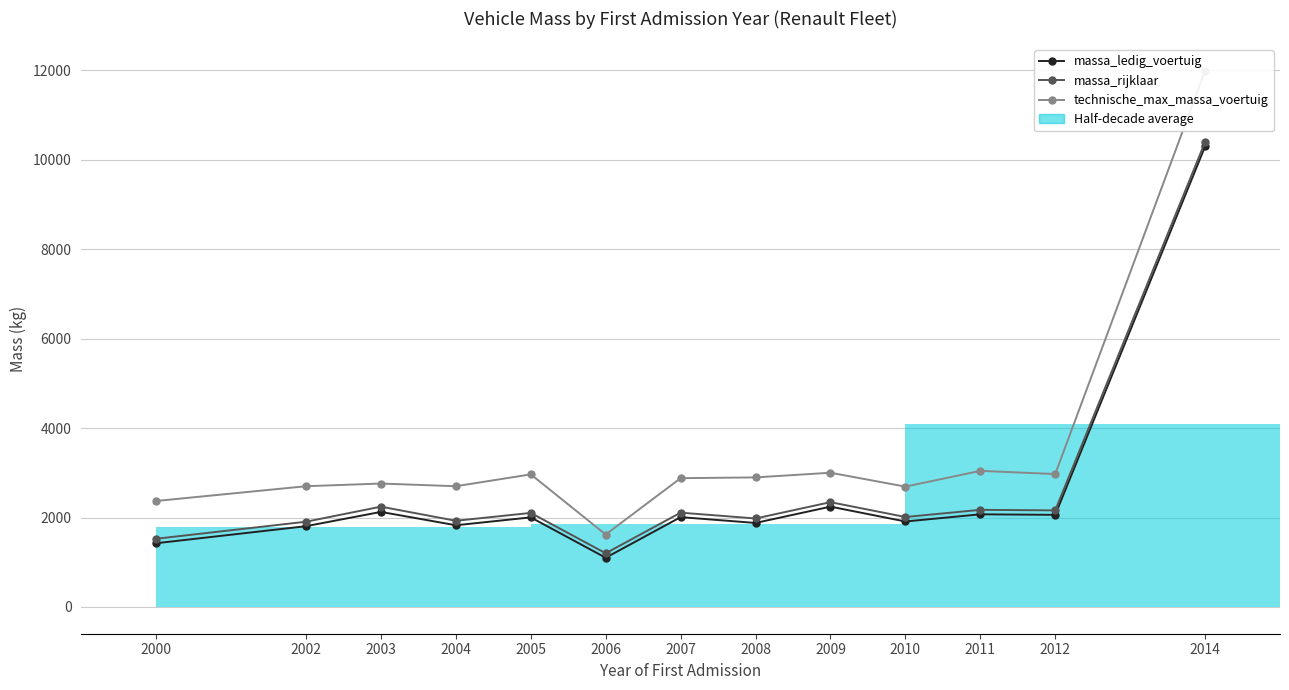

What is the sum of the massa_ledig_voertuig values at 2002 and 2003?

3931.5